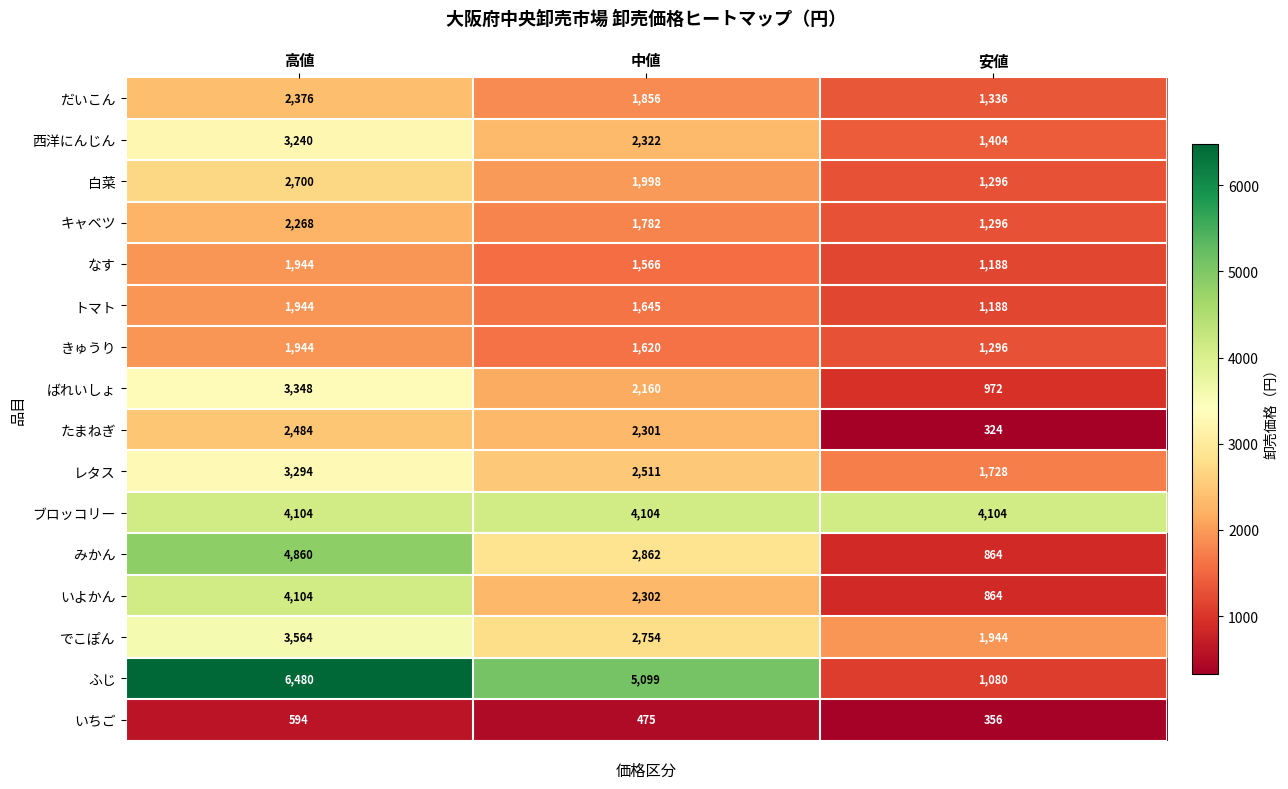

Between 中値 and 安値, which series saw the biggest shift?

ふじ